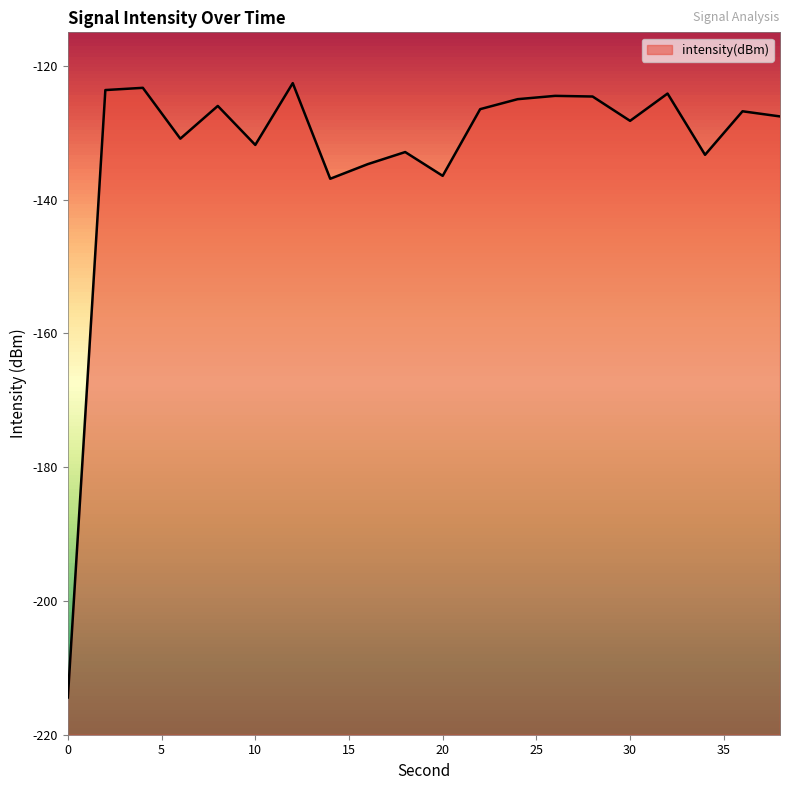

Rank the categories by value from highest to lowest.

12, 4, 2, 32, 26, 28, 24, 8, 22, 36, 38, 30, 6, 10, 18, 34, 16, 20, 14, 0